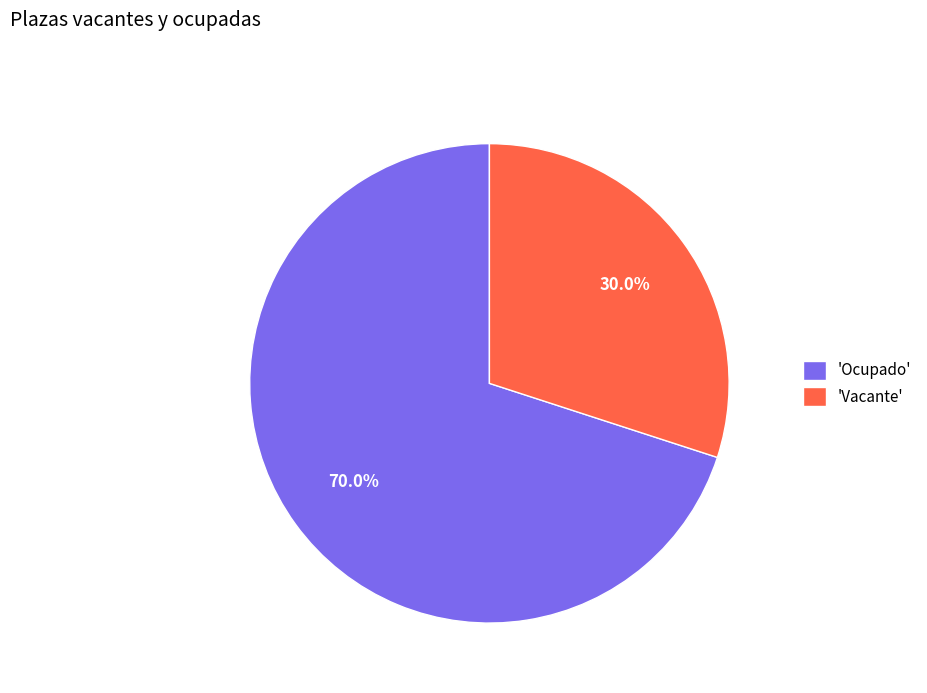

What portion of the pie excludes 'Ocupado'?

30.0%